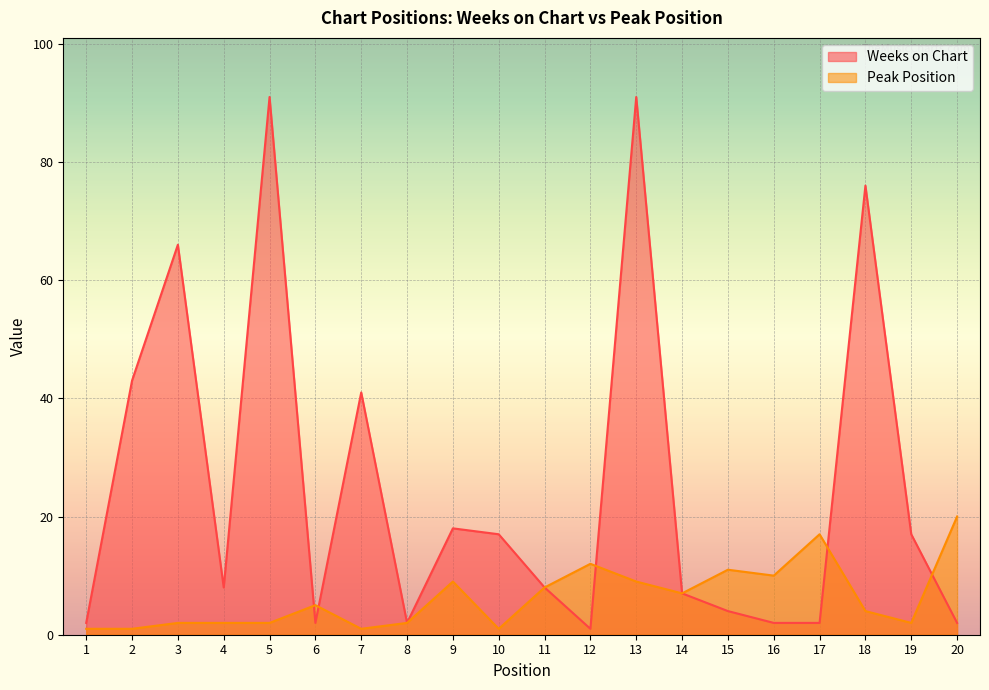

Which category has the lowest value in the Weeks on Chart series?

12